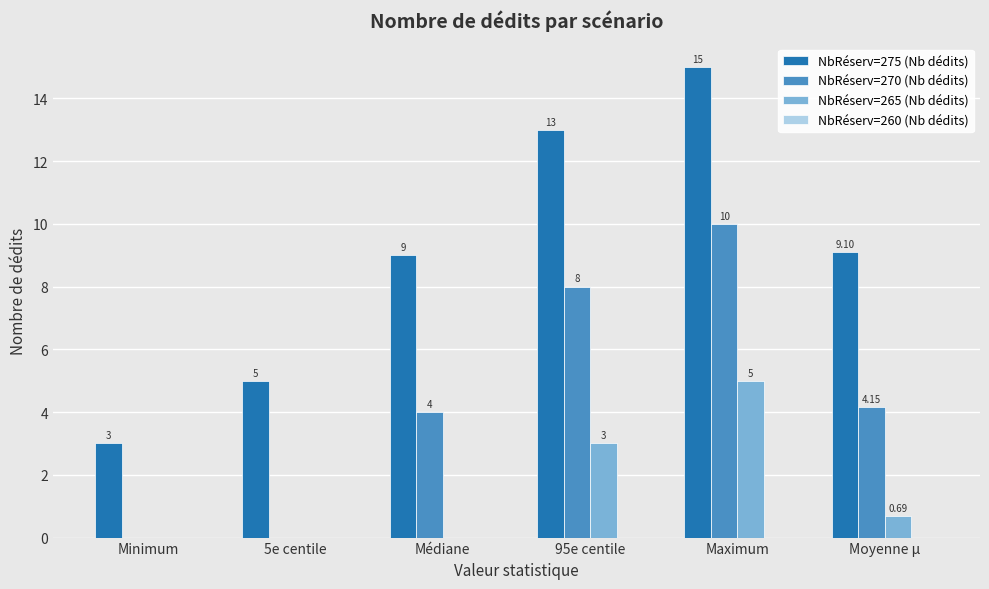

Which series changed the most between 95e centile and Moyenne µ?

NbRéserv=275 (Nb dédits)